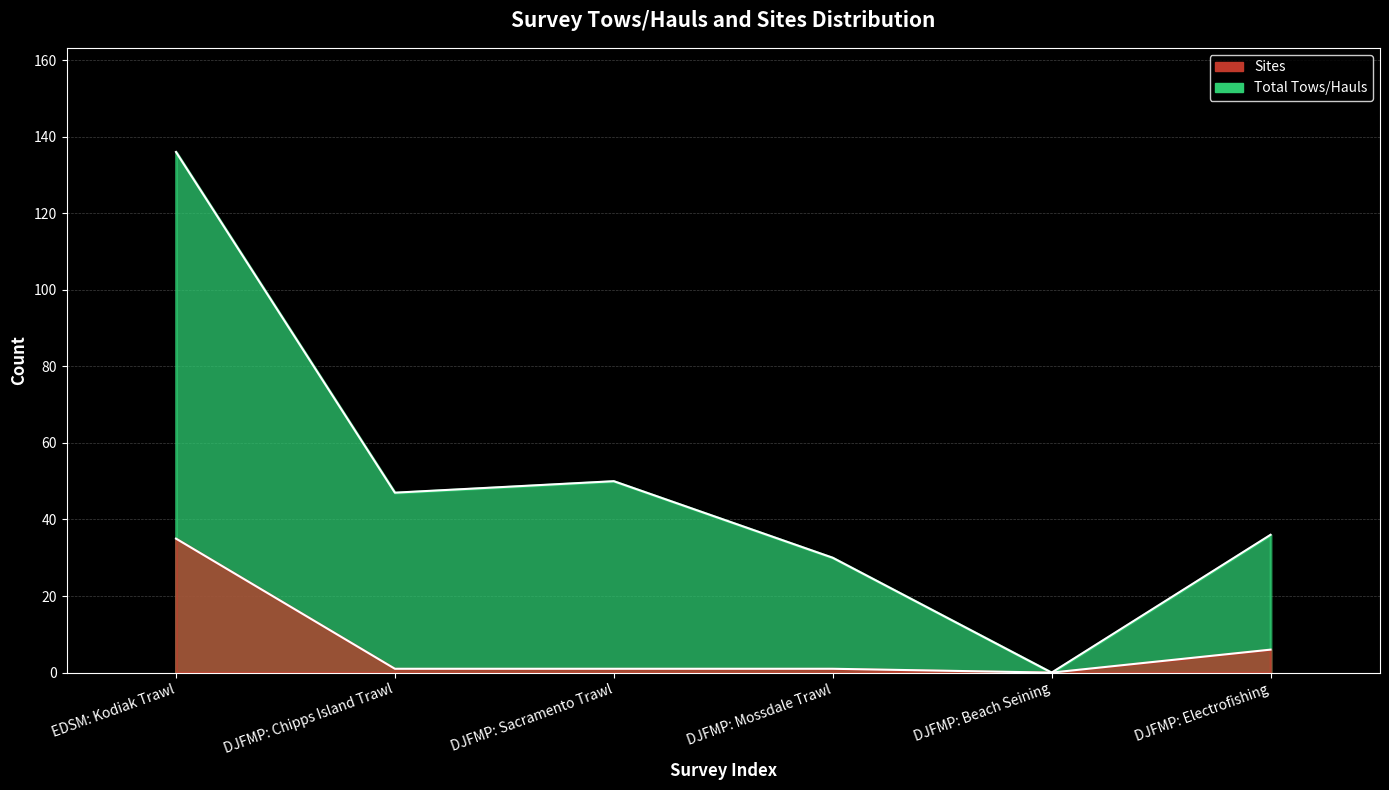

Does the chart display data point markers on the line(s)?

No